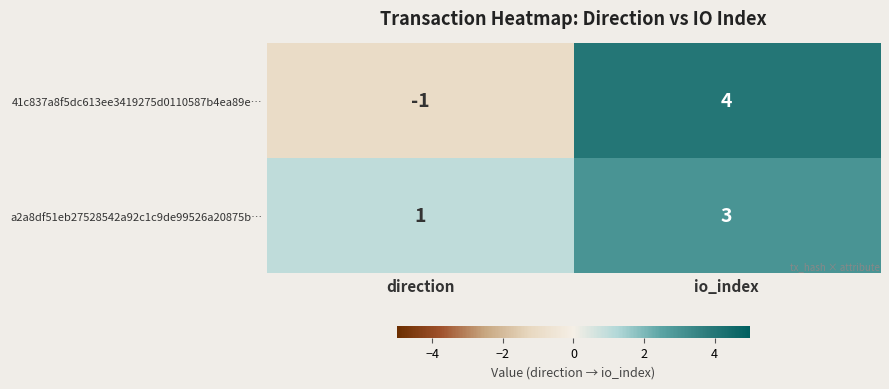

Where is 41c837a8f5dc613ee3419275d0110587b4ea89e… nearest to the value 1?

direction